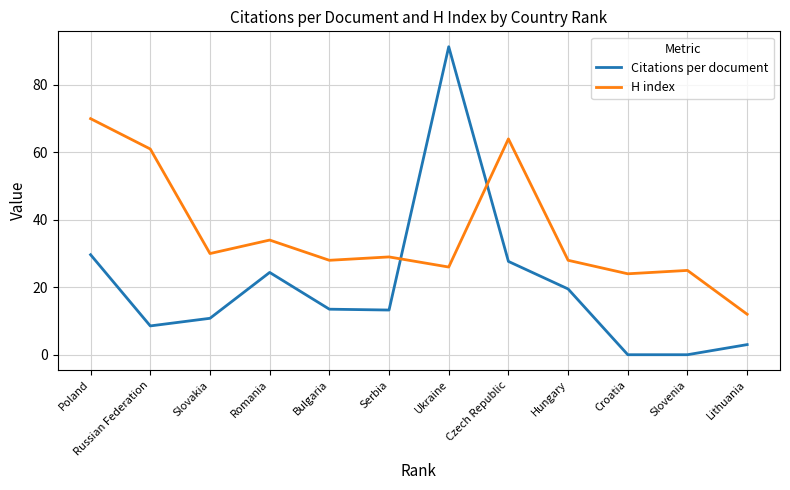

How many intersections are there between Citations per document and H index?

2